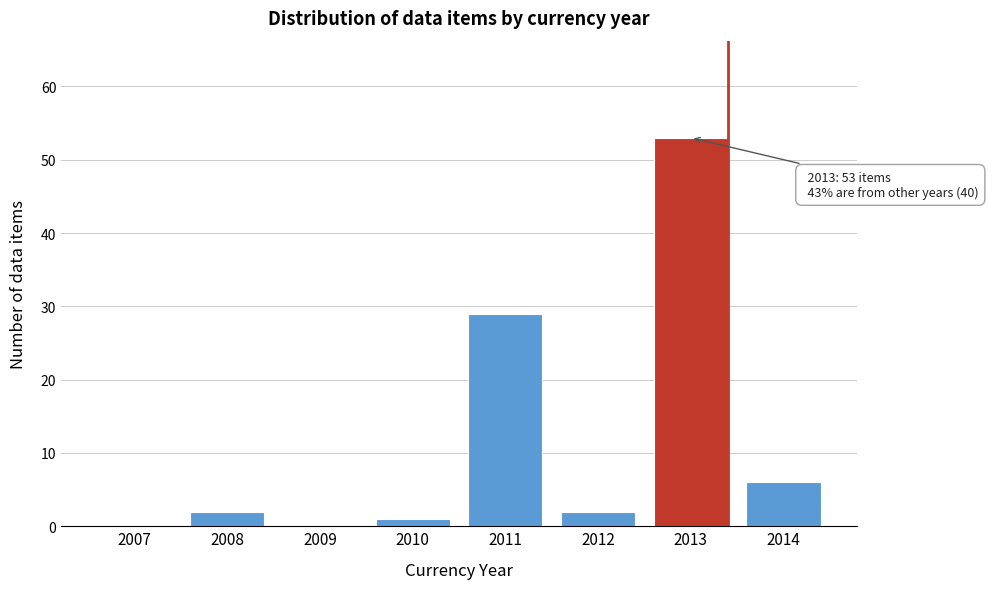

Reading left to right, list all the values displayed in this chart.

2007=0	2008=2	2009=0	2010=1	2011=29	2012=2	2013=53	2014=6